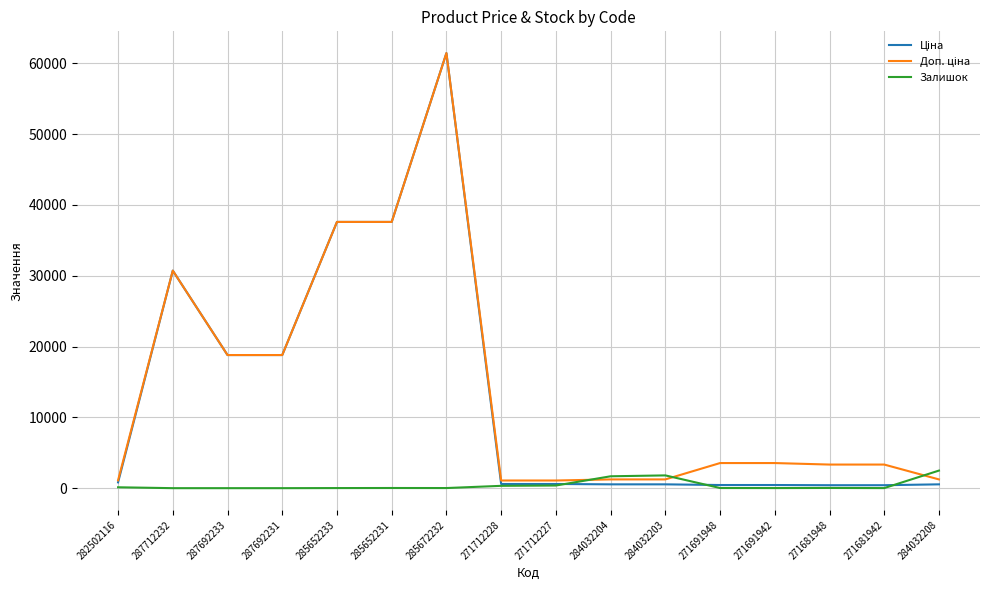

What position from the left is 285652233?

5